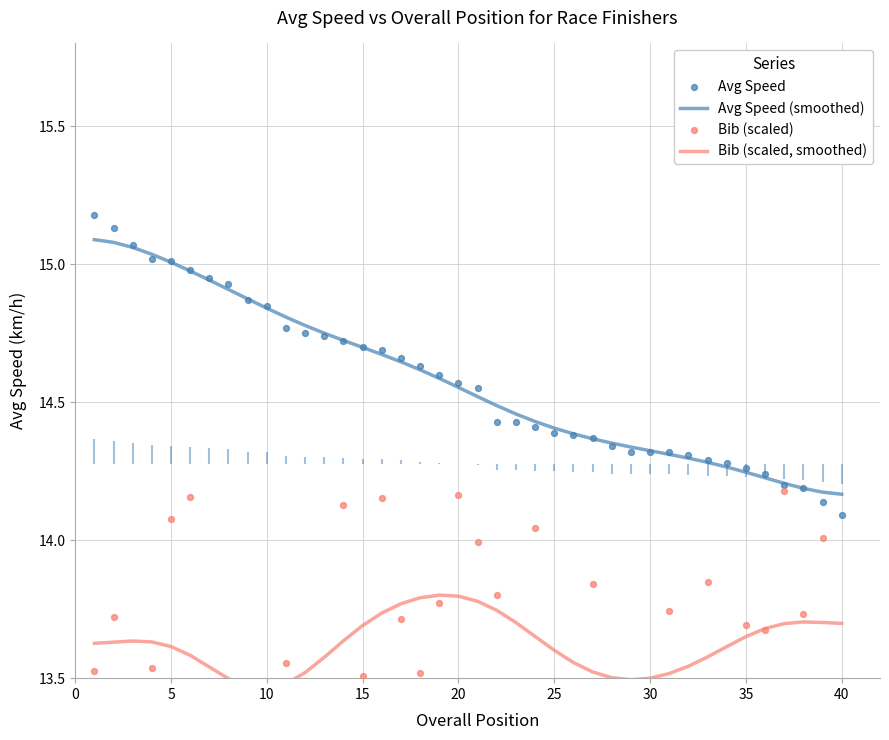

Which series reaches the minimum Y coordinate?

Bib (scaled)